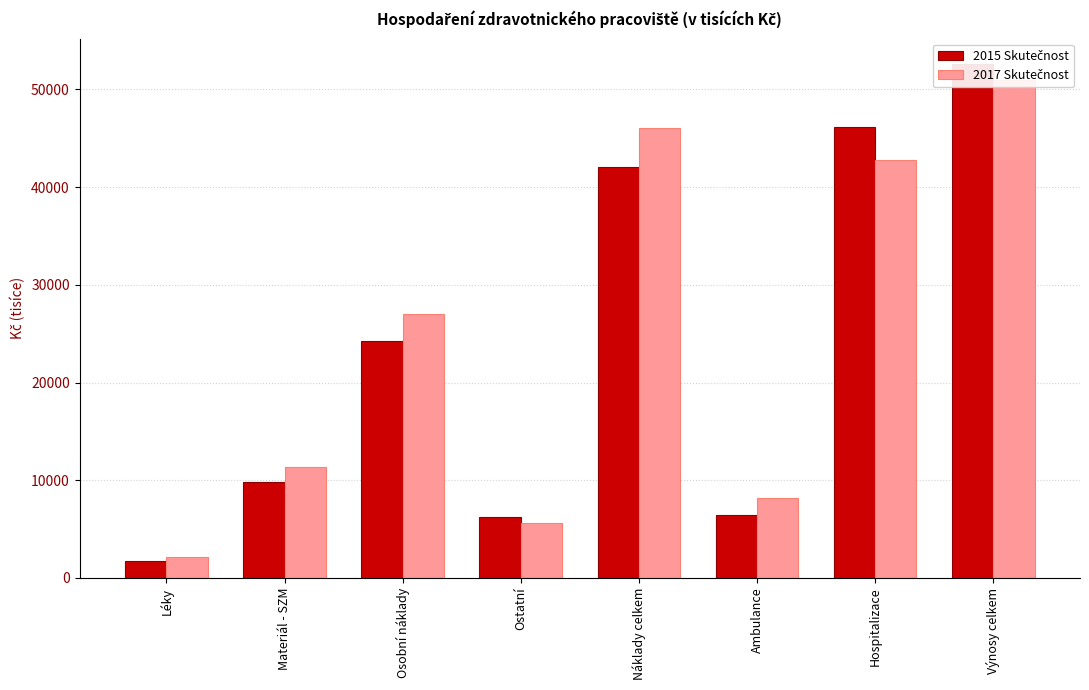

At which category is the sum across all series the highest?

Výnosy celkem